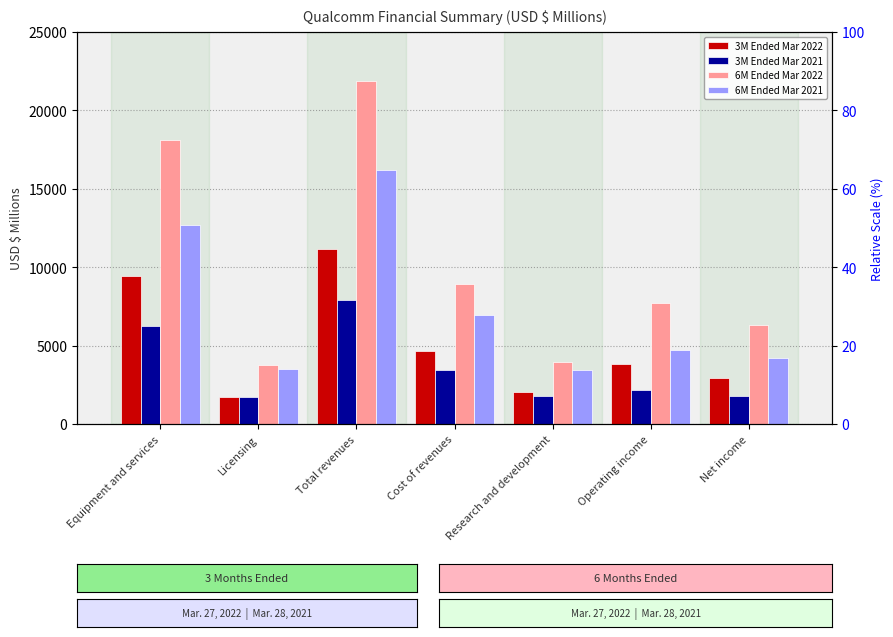

What is the label of the 6th bar from the left?

Operating income